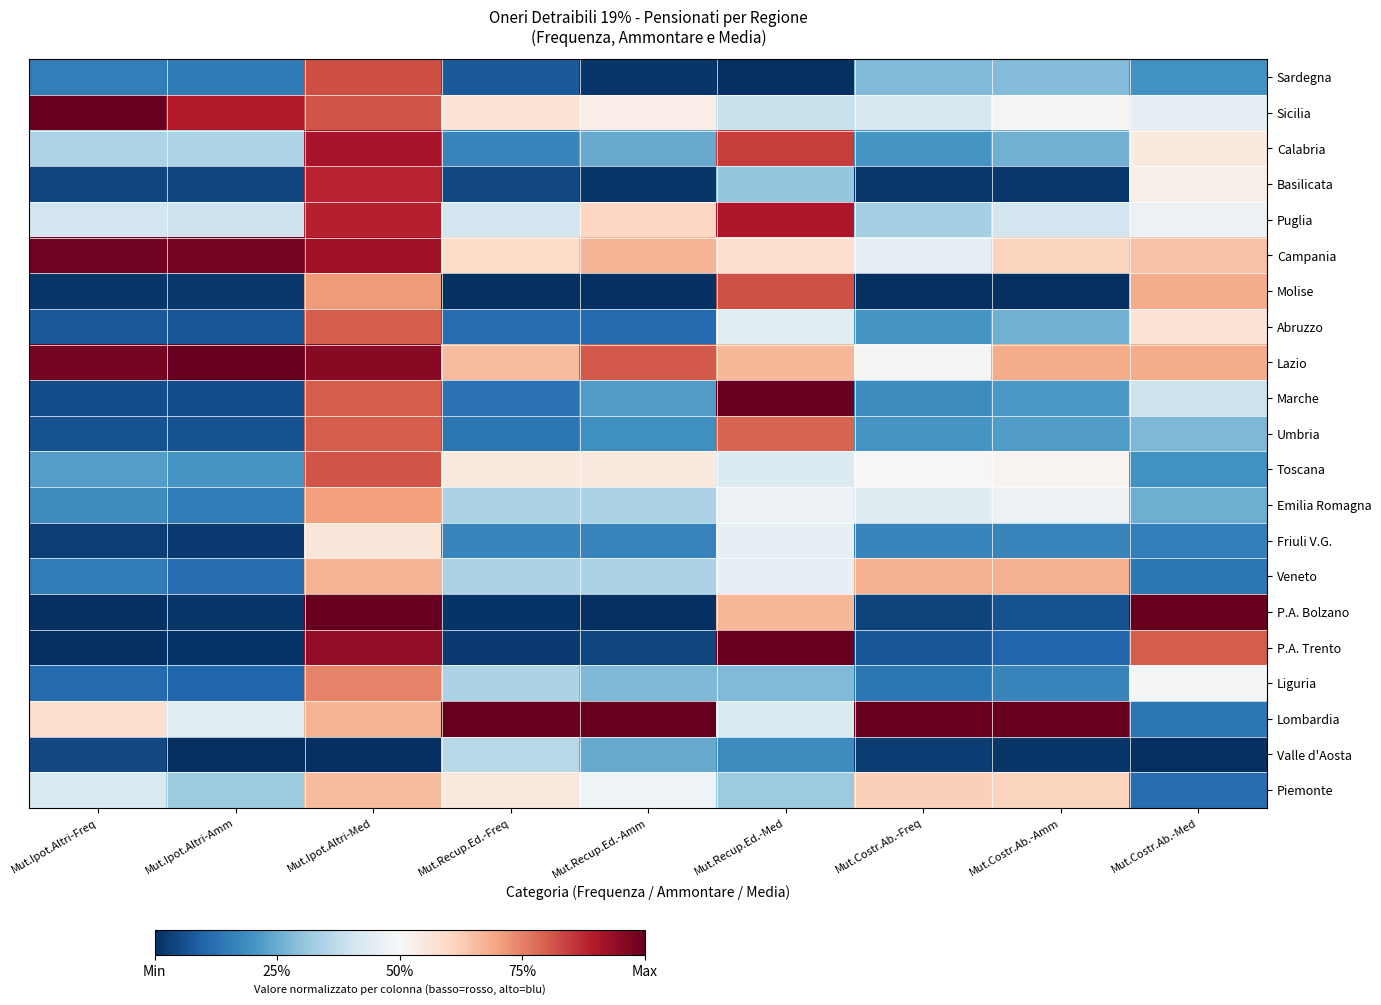

Reading left to right, transcribe all the data shown in this chart.

Piemonte: Mut.Ipot.Altri-Freq=0.4	Mut.Ipot.Altri-Amm=0.3	Mut.Ipot.Altri-Med=0.7	Mut.Recup.Ed.-Freq=0.6	Mut.Recup.Ed.-Amm=0.5	Mut.Recup.Ed.-Med=0.3	Mut.Costr.Ab.-Freq=0.6	Mut.Costr.Ab.-Amm=0.6	Mut.Costr.Ab.-Med=0.1
Valle d'Aosta: Mut.Ipot.Altri-Freq=0.0	Mut.Ipot.Altri-Amm=0.0	Mut.Ipot.Altri-Med=0.0	Mut.Recup.Ed.-Freq=0.4	Mut.Recup.Ed.-Amm=0.2	Mut.Recup.Ed.-Med=0.2	Mut.Costr.Ab.-Freq=0.0	Mut.Costr.Ab.-Amm=0.0	Mut.Costr.Ab.-Med=0.0
Lombardia: Mut.Ipot.Altri-Freq=0.6	Mut.Ipot.Altri-Amm=0.4	Mut.Ipot.Altri-Med=0.7	Mut.Recup.Ed.-Freq=1.0	Mut.Recup.Ed.-Amm=1.0	Mut.Recup.Ed.-Med=0.4	Mut.Costr.Ab.-Freq=1.0	Mut.Costr.Ab.-Amm=1.0	Mut.Costr.Ab.-Med=0.1
Liguria: Mut.Ipot.Altri-Freq=0.1	Mut.Ipot.Altri-Amm=0.1	Mut.Ipot.Altri-Med=0.7	Mut.Recup.Ed.-Freq=0.3	Mut.Recup.Ed.-Amm=0.3	Mut.Recup.Ed.-Med=0.3	Mut.Costr.Ab.-Freq=0.1	Mut.Costr.Ab.-Amm=0.2	Mut.Costr.Ab.-Med=0.5
P.A. Trento: Mut.Ipot.Altri-Freq=0.0	Mut.Ipot.Altri-Amm=0.0	Mut.Ipot.Altri-Med=0.9	Mut.Recup.Ed.-Freq=0.0	Mut.Recup.Ed.-Amm=0.0	Mut.Recup.Ed.-Med=1.0	Mut.Costr.Ab.-Freq=0.1	Mut.Costr.Ab.-Amm=0.1	Mut.Costr.Ab.-Med=0.8
P.A. Bolzano: Mut.Ipot.Altri-Freq=0.0	Mut.Ipot.Altri-Amm=0.0	Mut.Ipot.Altri-Med=1.0	Mut.Recup.Ed.-Freq=0.0	Mut.Recup.Ed.-Amm=0.0	Mut.Recup.Ed.-Med=0.7	Mut.Costr.Ab.-Freq=0.0	Mut.Costr.Ab.-Amm=0.1	Mut.Costr.Ab.-Med=1.0
Veneto: Mut.Ipot.Altri-Freq=0.1	Mut.Ipot.Altri-Amm=0.1	Mut.Ipot.Altri-Med=0.7	Mut.Recup.Ed.-Freq=0.3	Mut.Recup.Ed.-Amm=0.3	Mut.Recup.Ed.-Med=0.5	Mut.Costr.Ab.-Freq=0.7	Mut.Costr.Ab.-Amm=0.7	Mut.Costr.Ab.-Med=0.1
Friuli V.G.: Mut.Ipot.Altri-Freq=0.0	Mut.Ipot.Altri-Amm=0.0	Mut.Ipot.Altri-Med=0.6	Mut.Recup.Ed.-Freq=0.2	Mut.Recup.Ed.-Amm=0.2	Mut.Recup.Ed.-Med=0.5	Mut.Costr.Ab.-Freq=0.2	Mut.Costr.Ab.-Amm=0.2	Mut.Costr.Ab.-Med=0.2
Emilia Romagna: Mut.Ipot.Altri-Freq=0.2	Mut.Ipot.Altri-Amm=0.2	Mut.Ipot.Altri-Med=0.7	Mut.Recup.Ed.-Freq=0.3	Mut.Recup.Ed.-Amm=0.3	Mut.Recup.Ed.-Med=0.5	Mut.Costr.Ab.-Freq=0.4	Mut.Costr.Ab.-Amm=0.5	Mut.Costr.Ab.-Med=0.3
Toscana: Mut.Ipot.Altri-Freq=0.2	Mut.Ipot.Altri-Amm=0.2	Mut.Ipot.Altri-Med=0.8	Mut.Recup.Ed.-Freq=0.6	Mut.Recup.Ed.-Amm=0.5	Mut.Recup.Ed.-Med=0.4	Mut.Costr.Ab.-Freq=0.5	Mut.Costr.Ab.-Amm=0.5	Mut.Costr.Ab.-Med=0.2
Umbria: Mut.Ipot.Altri-Freq=0.1	Mut.Ipot.Altri-Amm=0.1	Mut.Ipot.Altri-Med=0.8	Mut.Recup.Ed.-Freq=0.1	Mut.Recup.Ed.-Amm=0.2	Mut.Recup.Ed.-Med=0.8	Mut.Costr.Ab.-Freq=0.2	Mut.Costr.Ab.-Amm=0.2	Mut.Costr.Ab.-Med=0.3
Marche: Mut.Ipot.Altri-Freq=0.1	Mut.Ipot.Altri-Amm=0.1	Mut.Ipot.Altri-Med=0.8	Mut.Recup.Ed.-Freq=0.1	Mut.Recup.Ed.-Amm=0.2	Mut.Recup.Ed.-Med=1.0	Mut.Costr.Ab.-Freq=0.2	Mut.Costr.Ab.-Amm=0.2	Mut.Costr.Ab.-Med=0.4
Lazio: Mut.Ipot.Altri-Freq=1.0	Mut.Ipot.Altri-Amm=1.0	Mut.Ipot.Altri-Med=1.0	Mut.Recup.Ed.-Freq=0.7	Mut.Recup.Ed.-Amm=0.8	Mut.Recup.Ed.-Med=0.7	Mut.Costr.Ab.-Freq=0.5	Mut.Costr.Ab.-Amm=0.7	Mut.Costr.Ab.-Med=0.7
Abruzzo: Mut.Ipot.Altri-Freq=0.1	Mut.Ipot.Altri-Amm=0.1	Mut.Ipot.Altri-Med=0.8	Mut.Recup.Ed.-Freq=0.1	Mut.Recup.Ed.-Amm=0.1	Mut.Recup.Ed.-Med=0.4	Mut.Costr.Ab.-Freq=0.2	Mut.Costr.Ab.-Amm=0.3	Mut.Costr.Ab.-Med=0.6
Molise: Mut.Ipot.Altri-Freq=0.0	Mut.Ipot.Altri-Amm=0.0	Mut.Ipot.Altri-Med=0.7	Mut.Recup.Ed.-Freq=0.0	Mut.Recup.Ed.-Amm=0.0	Mut.Recup.Ed.-Med=0.8	Mut.Costr.Ab.-Freq=0.0	Mut.Costr.Ab.-Amm=0.0	Mut.Costr.Ab.-Med=0.7
Campania: Mut.Ipot.Altri-Freq=1.0	Mut.Ipot.Altri-Amm=1.0	Mut.Ipot.Altri-Med=0.9	Mut.Recup.Ed.-Freq=0.6	Mut.Recup.Ed.-Amm=0.7	Mut.Recup.Ed.-Med=0.6	Mut.Costr.Ab.-Freq=0.5	Mut.Costr.Ab.-Amm=0.6	Mut.Costr.Ab.-Med=0.6
Puglia: Mut.Ipot.Altri-Freq=0.4	Mut.Ipot.Altri-Amm=0.4	Mut.Ipot.Altri-Med=0.9	Mut.Recup.Ed.-Freq=0.4	Mut.Recup.Ed.-Amm=0.6	Mut.Recup.Ed.-Med=0.9	Mut.Costr.Ab.-Freq=0.3	Mut.Costr.Ab.-Amm=0.4	Mut.Costr.Ab.-Med=0.5
Basilicata: Mut.Ipot.Altri-Freq=0.0	Mut.Ipot.Altri-Amm=0.0	Mut.Ipot.Altri-Med=0.9	Mut.Recup.Ed.-Freq=0.1	Mut.Recup.Ed.-Amm=0.0	Mut.Recup.Ed.-Med=0.3	Mut.Costr.Ab.-Freq=0.0	Mut.Costr.Ab.-Amm=0.0	Mut.Costr.Ab.-Med=0.5
Calabria: Mut.Ipot.Altri-Freq=0.3	Mut.Ipot.Altri-Amm=0.3	Mut.Ipot.Altri-Med=0.9	Mut.Recup.Ed.-Freq=0.2	Mut.Recup.Ed.-Amm=0.2	Mut.Recup.Ed.-Med=0.8	Mut.Costr.Ab.-Freq=0.2	Mut.Costr.Ab.-Amm=0.3	Mut.Costr.Ab.-Med=0.5
Sicilia: Mut.Ipot.Altri-Freq=1.0	Mut.Ipot.Altri-Amm=0.9	Mut.Ipot.Altri-Med=0.8	Mut.Recup.Ed.-Freq=0.6	Mut.Recup.Ed.-Amm=0.5	Mut.Recup.Ed.-Med=0.4	Mut.Costr.Ab.-Freq=0.4	Mut.Costr.Ab.-Amm=0.5	Mut.Costr.Ab.-Med=0.5
Sardegna: Mut.Ipot.Altri-Freq=0.2	Mut.Ipot.Altri-Amm=0.1	Mut.Ipot.Altri-Med=0.8	Mut.Recup.Ed.-Freq=0.1	Mut.Recup.Ed.-Amm=0.0	Mut.Recup.Ed.-Med=0.0	Mut.Costr.Ab.-Freq=0.3	Mut.Costr.Ab.-Amm=0.3	Mut.Costr.Ab.-Med=0.2